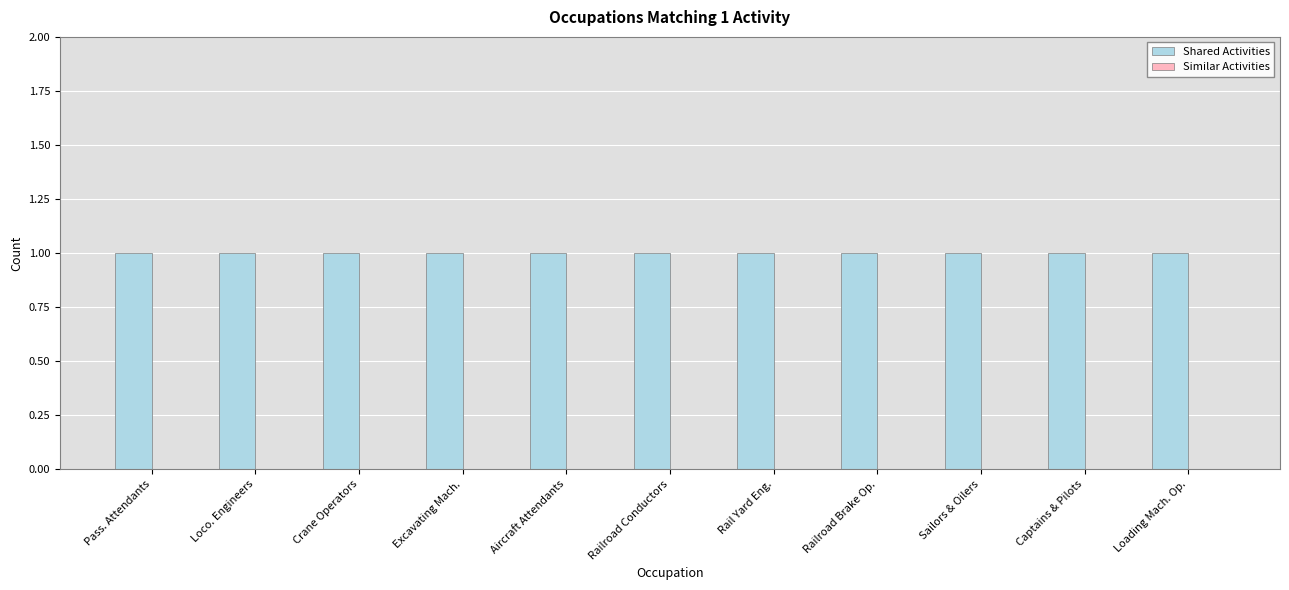

At how many categories does at least one series exceed 0?

11